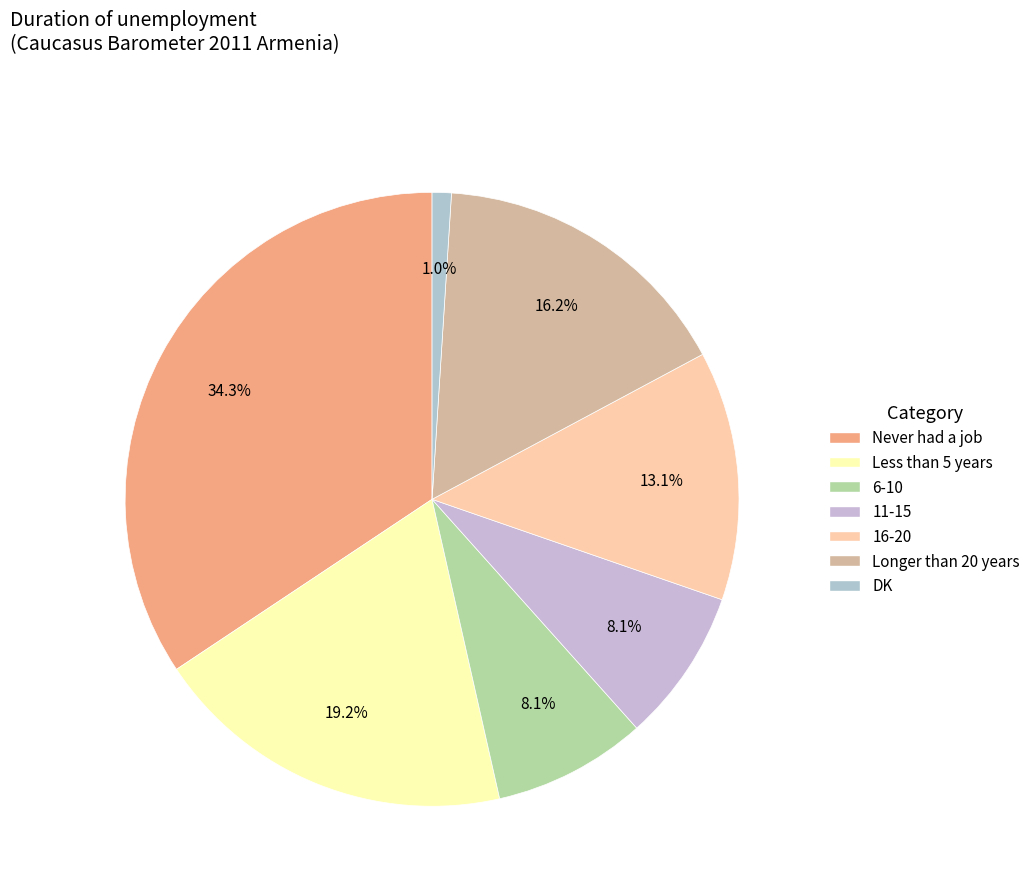

Which category has the smallest portion of the pie?

DK